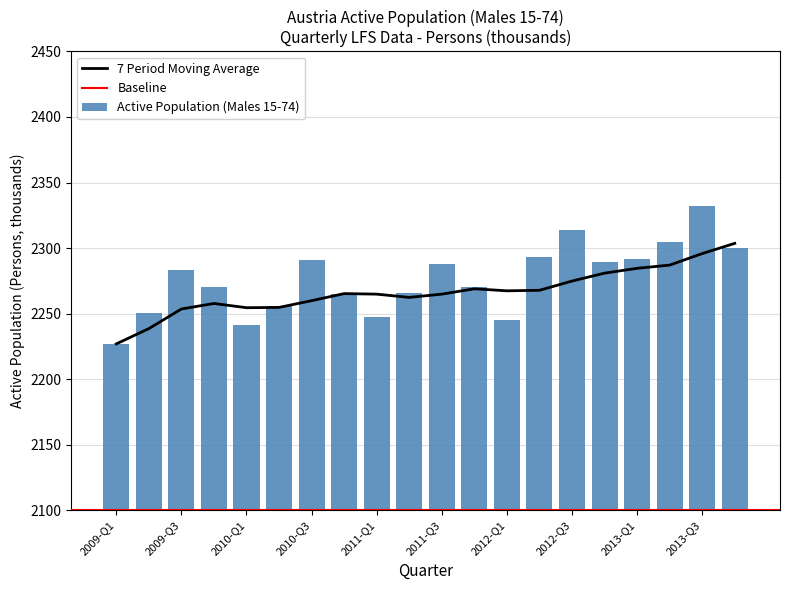

What is the smallest value displayed?

2226.9